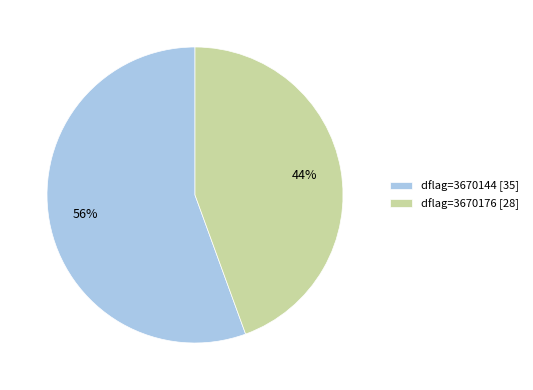

To the nearest percent, what percentage of the pie is dflag=3670176 [28]?

44%